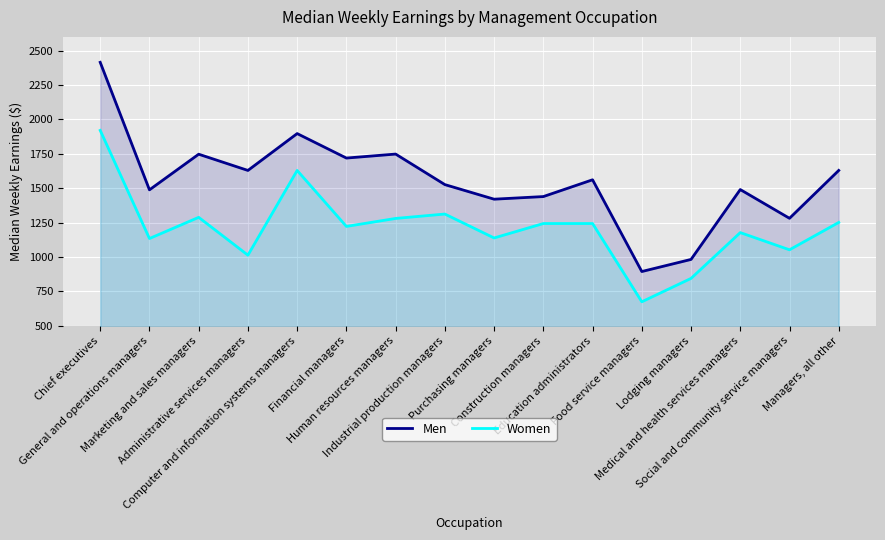

Reading left to right, what are all the values shown in this chart?

Men: Chief executives=2415	General and operations managers=1488	Marketing and sales managers=1747	Administrative services managers=1629	Computer and information systems managers=1897	Financial managers=1719	Human resources managers=1748	Industrial production managers=1526	Purchasing managers=1420	Construction managers=1439	Education administrators=1561	Food service managers=894	Lodging managers=982	Medical and health services managers=1490	Social and community service managers=1281	Managers, all other=1629
Women: Chief executives=1920	General and operations managers=1134	Marketing and sales managers=1288	Administrative services managers=1013	Computer and information systems managers=1629	Financial managers=1222	Human resources managers=1280	Industrial production managers=1312	Purchasing managers=1138	Construction managers=1243	Education administrators=1243	Food service managers=674	Lodging managers=844	Medical and health services managers=1177	Social and community service managers=1052	Managers, all other=1251